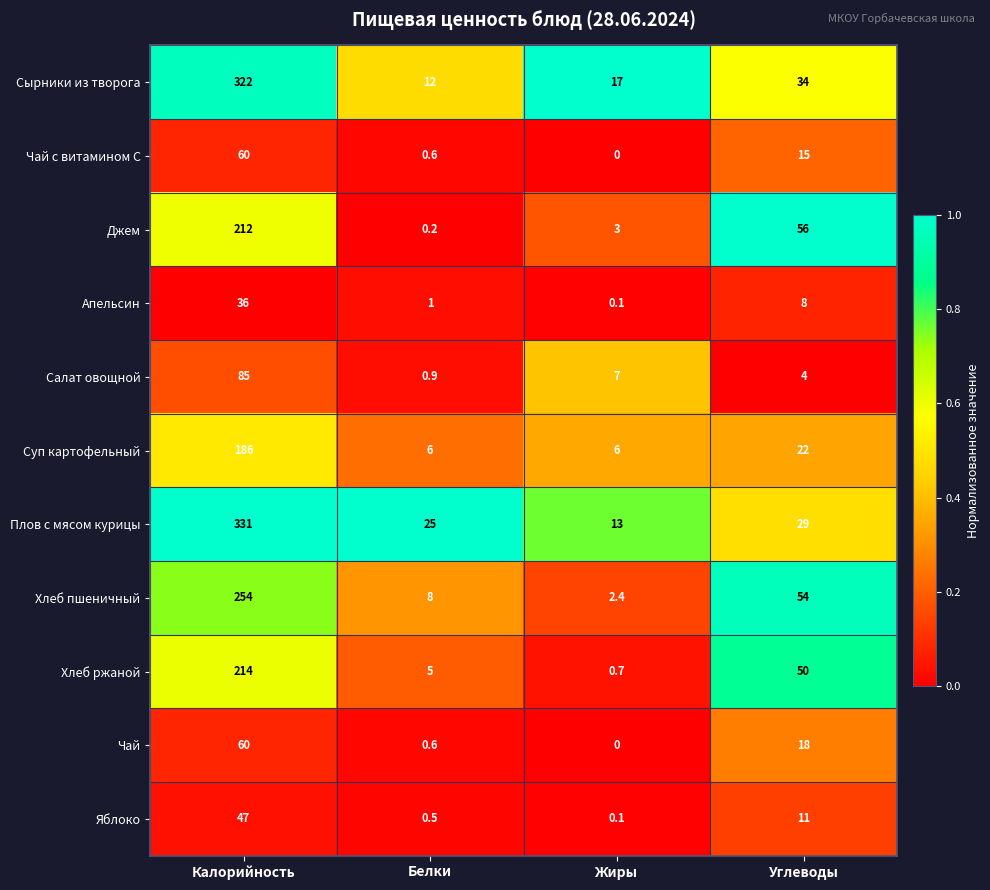

What is the spread (max minus min) of values at Углеводы?

52.0